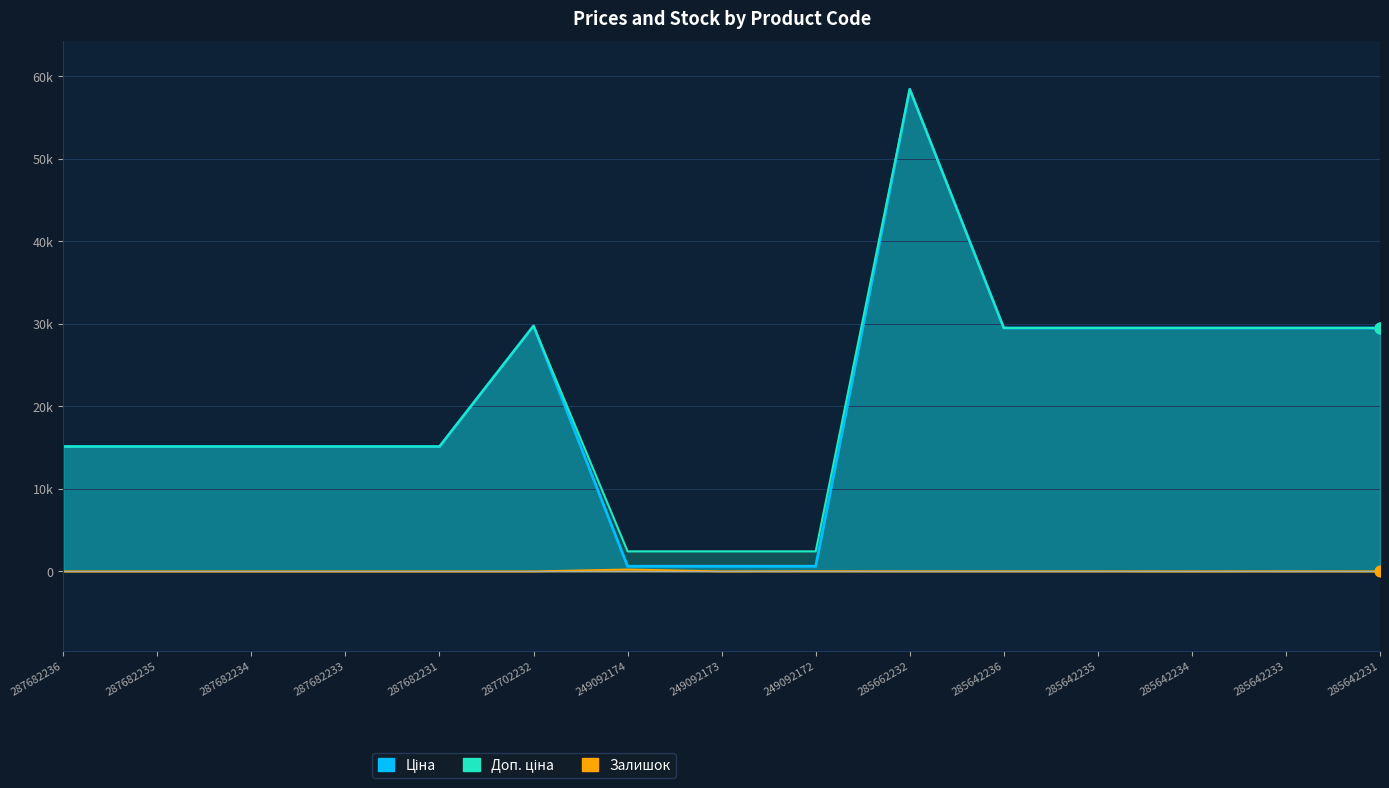

At how many categories does at least one series exceed 16389?

7